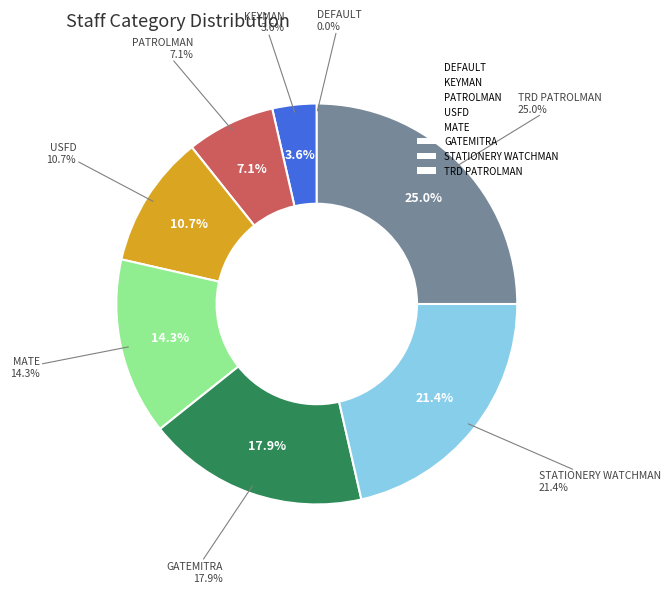

Is USFD the majority of the pie?

No